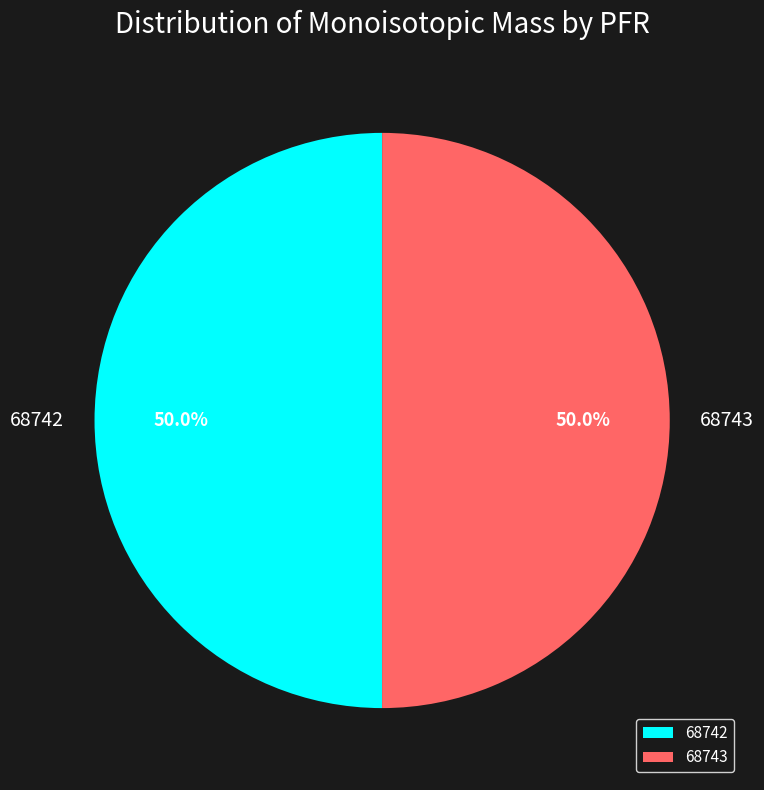

Approximately how many times larger is the value at 68743 compared to 68742?

1.0